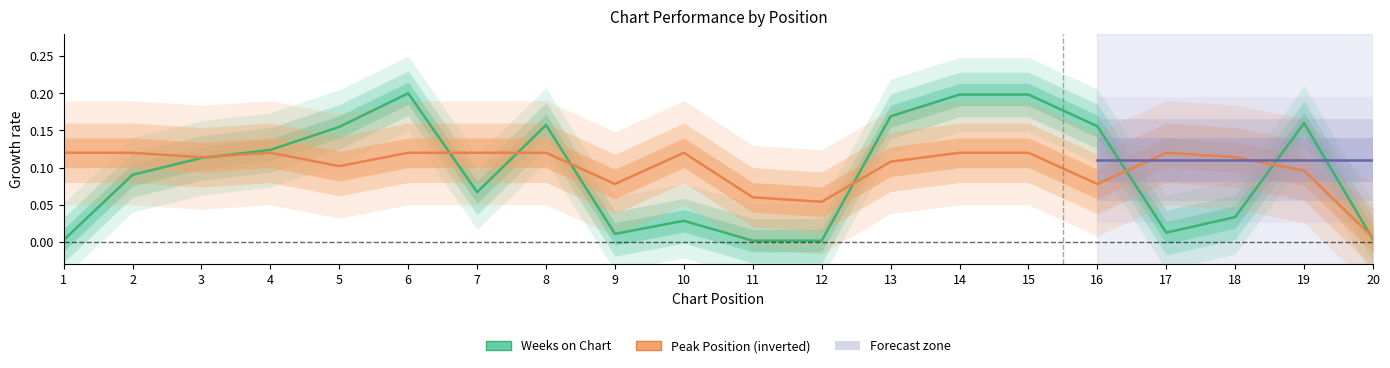

What is the total value across all series at 12?

0.1